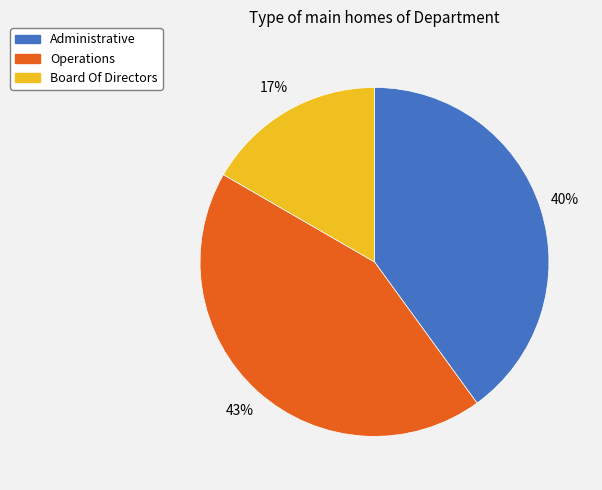

To the nearest percent, what is the average slice percentage?

33%